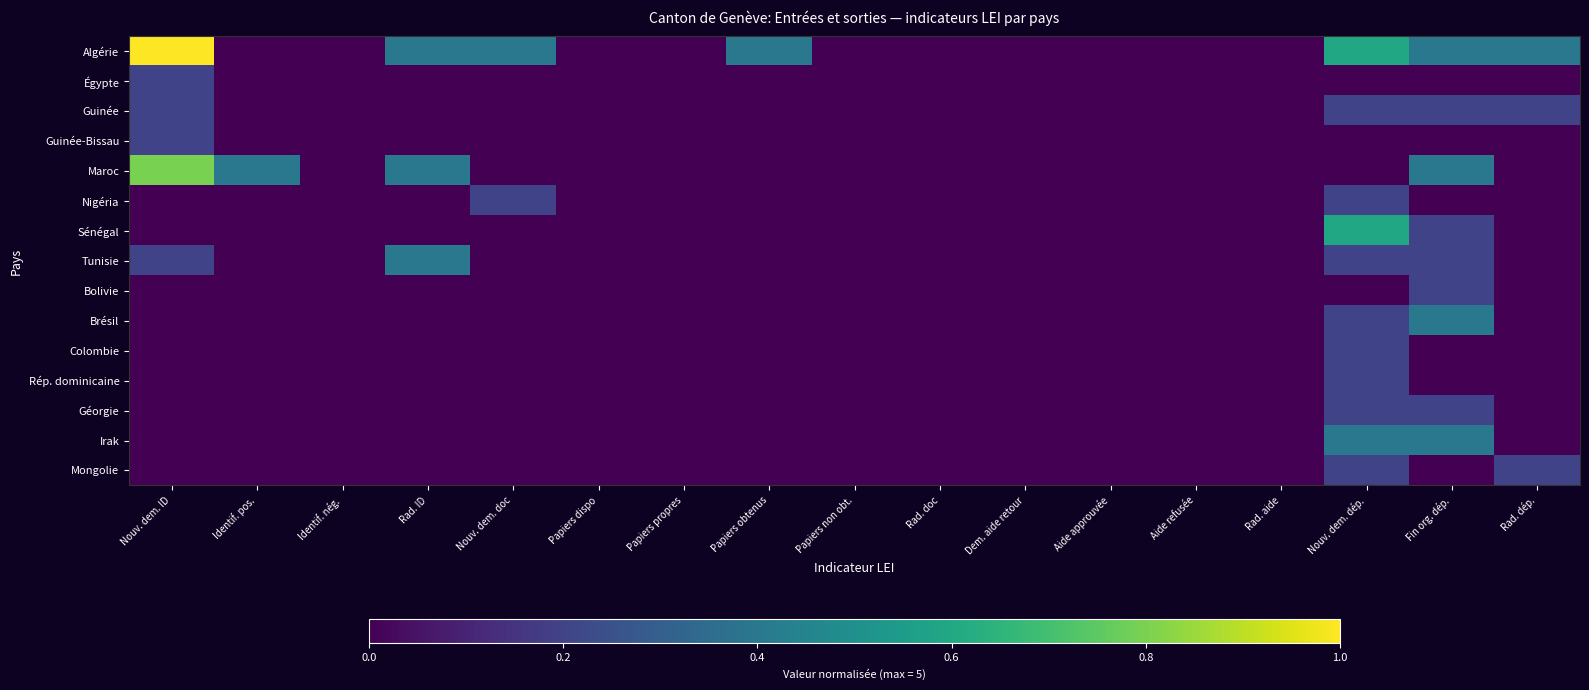

At how many categories does at least one series exceed 0?

8